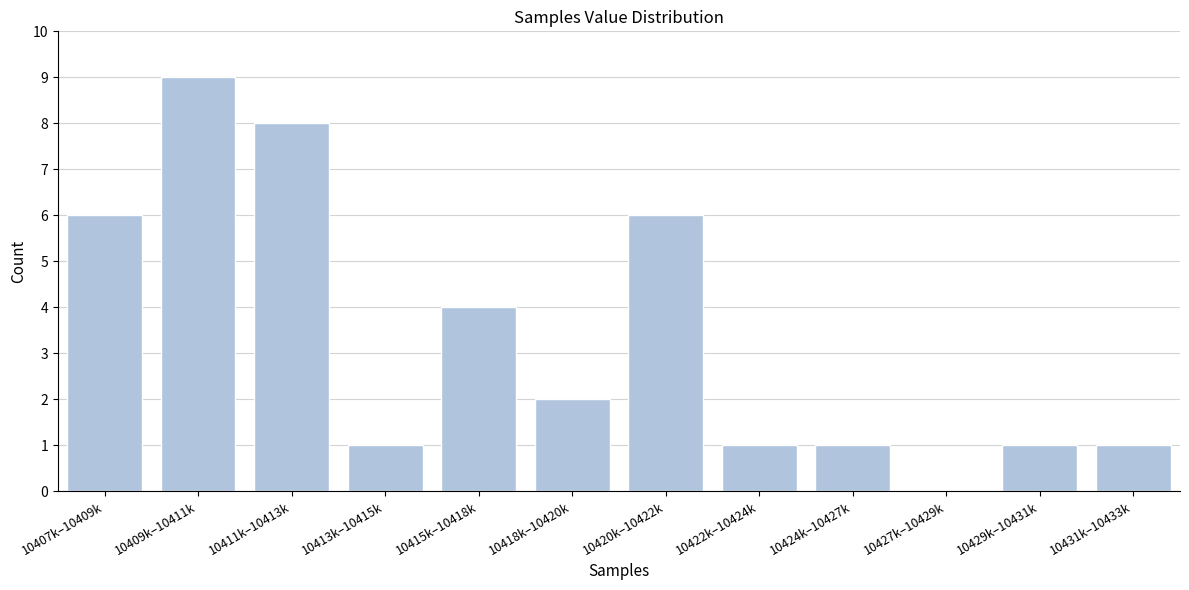

Reading left to right, extract all data points from this chart.

10407k–10409k=6	10409k–10411k=9	10411k–10413k=8	10413k–10415k=1	10415k–10418k=4	10418k–10420k=2	10420k–10422k=6	10422k–10424k=1	10424k–10427k=1	10427k–10429k=0	10429k–10431k=1	10431k–10433k=1